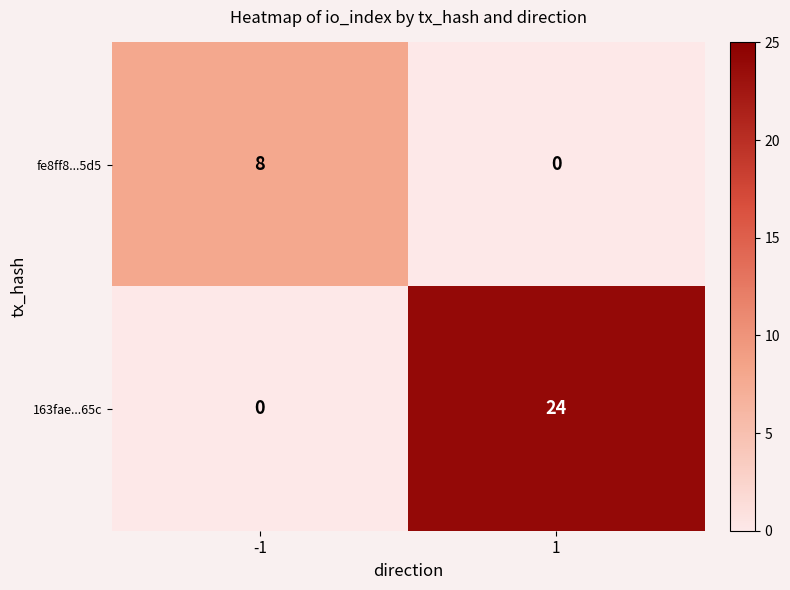

Is it true that 163fae...65c equals 24 at 1?

True